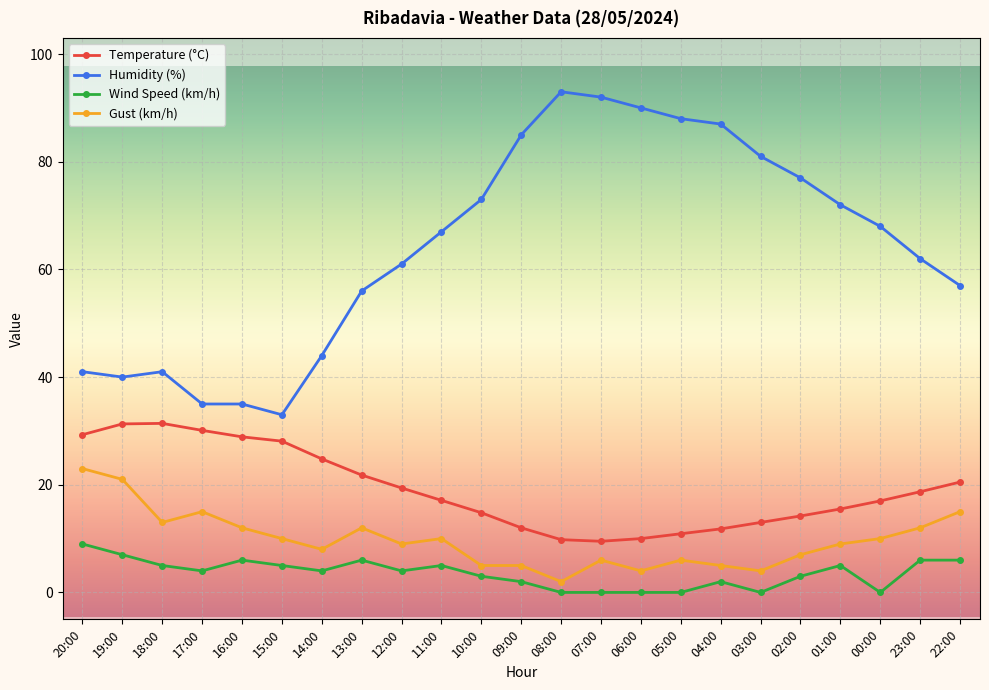

True or false: Temperature (°C) and Gust (km/h) intersect in this chart.

False